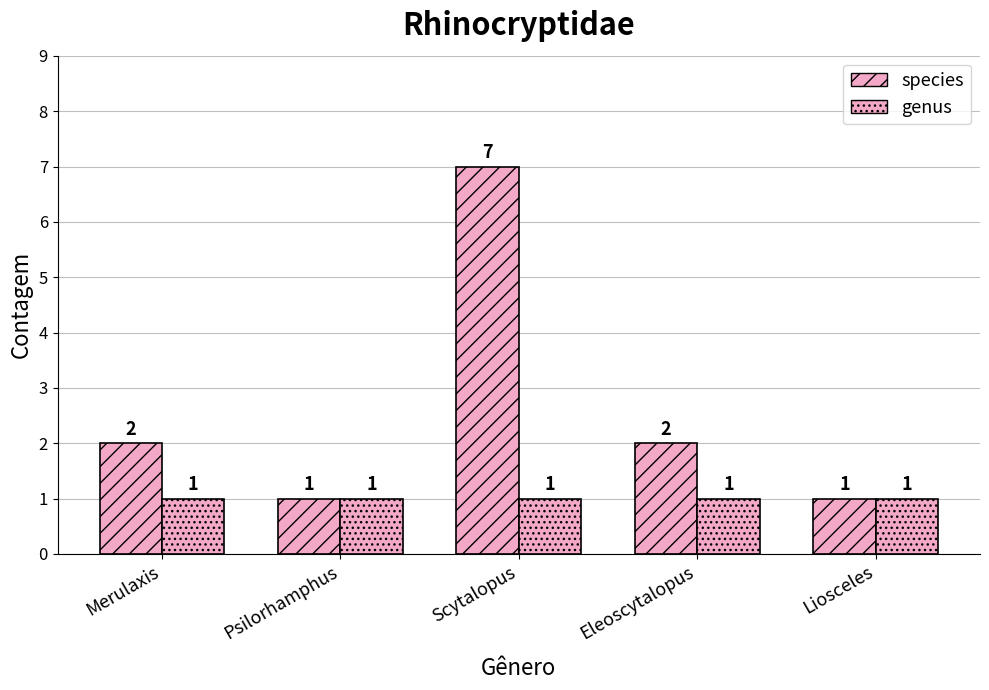

At which category does the chart reach its minimum across all series?

Psilorhamphus